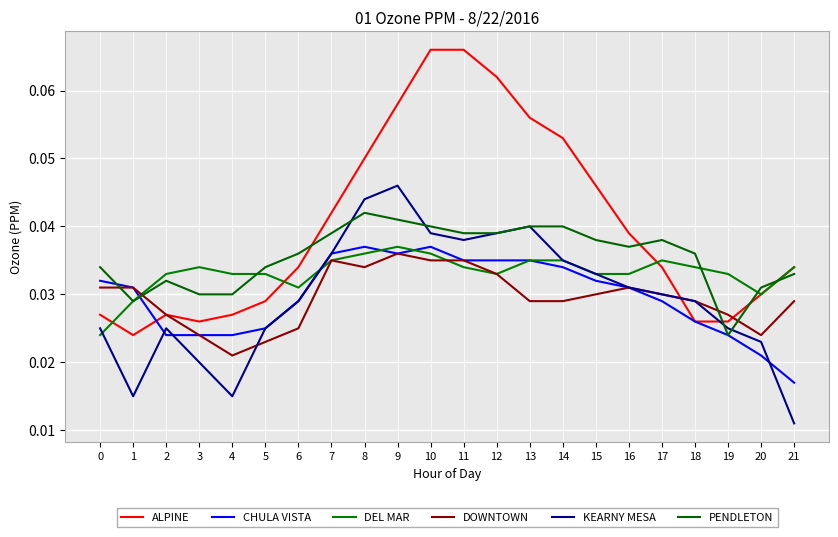

Does the chart display data point markers on the line(s)?

No